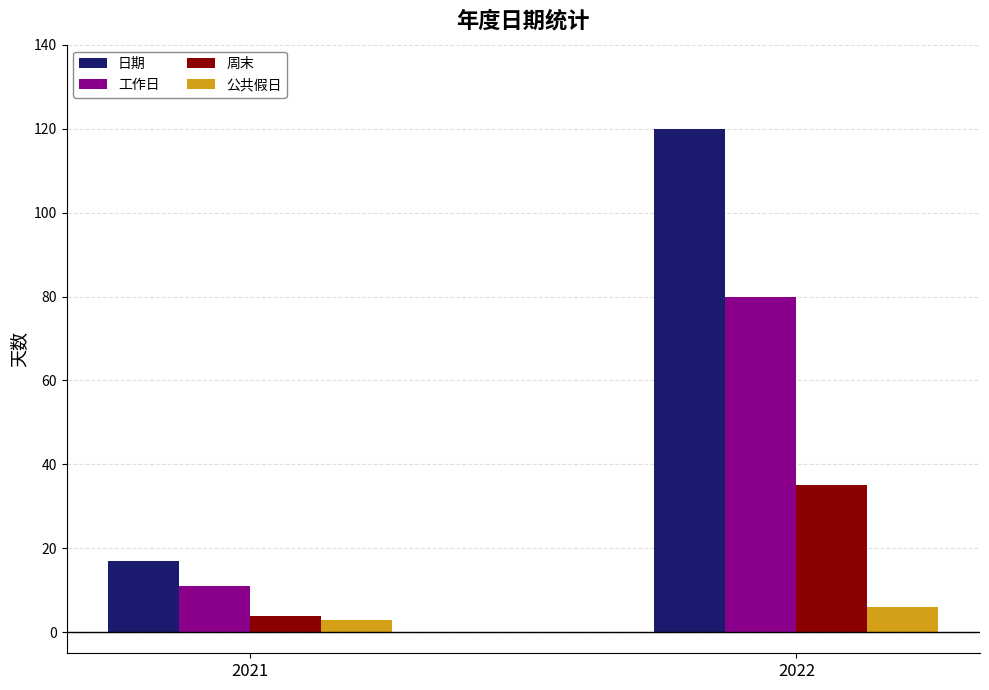

Are the bars grouped side by side (vs. stacked)?

Yes